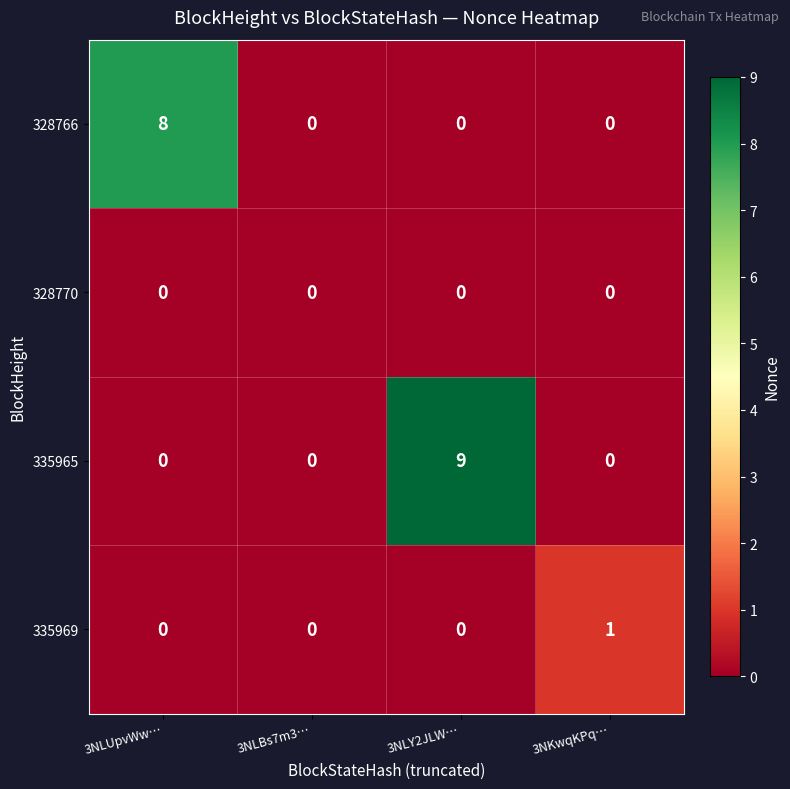

True or false: 335965 has a value of 0 at 3NKwqKPq….

True